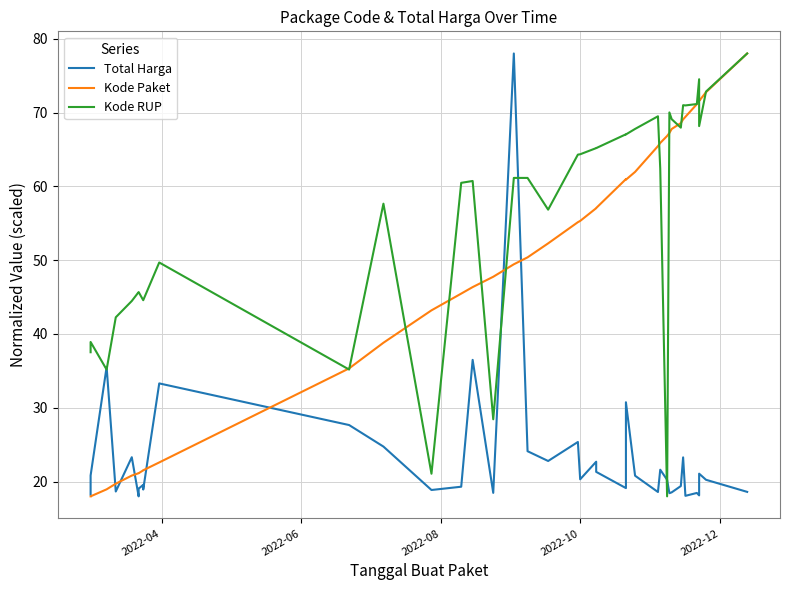

How many values in the Total Harga series exceed 20?

21